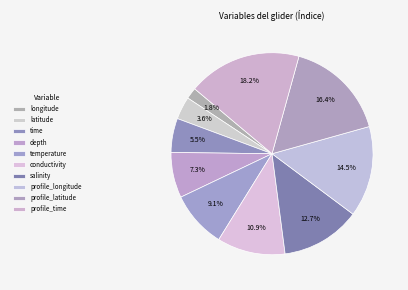

Which category has the biggest portion of the pie?

profile_time